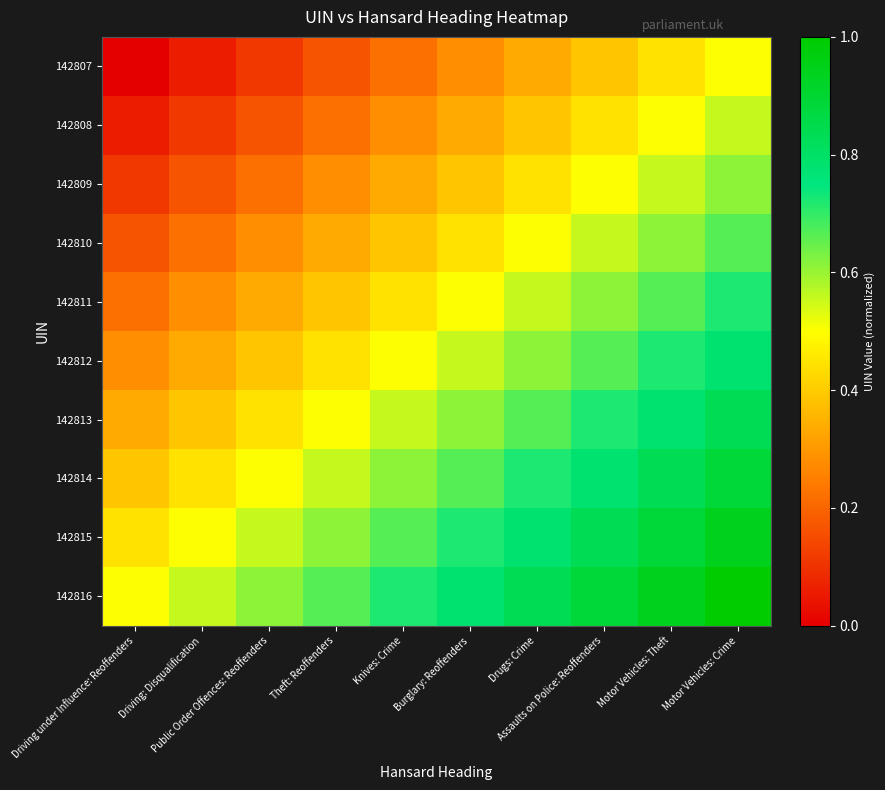

At which category is the sum across all series the highest?

Motor Vehicles: Crime